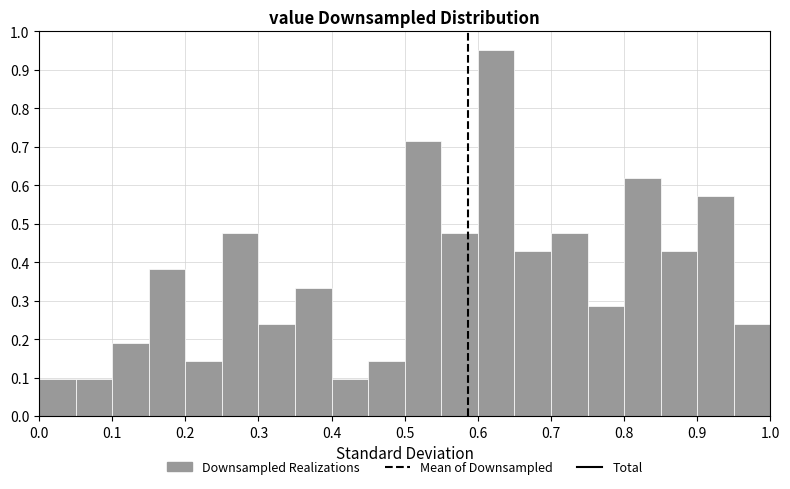

Reading left to right, list every bar in this chart as the range it spans on the x-axis followed by its height. The values are not printed on the chart, so give them approximately, as read against the axis.

0.00 to 0.05: 0.10
0.05 to 0.10: 0.10
0.10 to 0.15: 0.19
0.15 to 0.20: 0.38
0.20 to 0.25: 0.14
0.25 to 0.30: 0.48
0.30 to 0.35: 0.24
0.35 to 0.40: 0.33
0.40 to 0.45: 0.10
0.45 to 0.50: 0.14
0.50 to 0.55: 0.71
0.55 to 0.60: 0.48
0.60 to 0.65: 0.95
0.65 to 0.70: 0.43
0.70 to 0.75: 0.48
0.75 to 0.80: 0.29
0.80 to 0.85: 0.62
0.85 to 0.90: 0.43
0.90 to 0.95: 0.57
0.95 to 1.00: 0.24